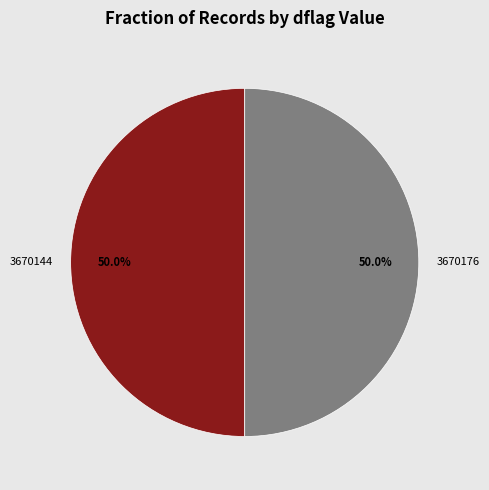

What is the ratio of the value at 3670176 to the value at 3670144?

1.0